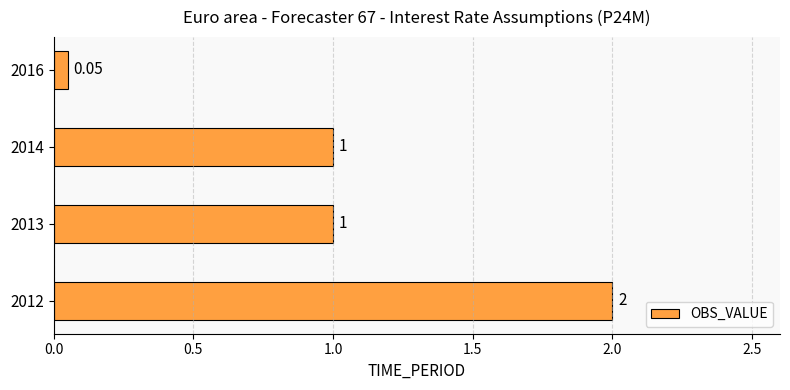

At which category does the chart reach its minimum across all series?

2016